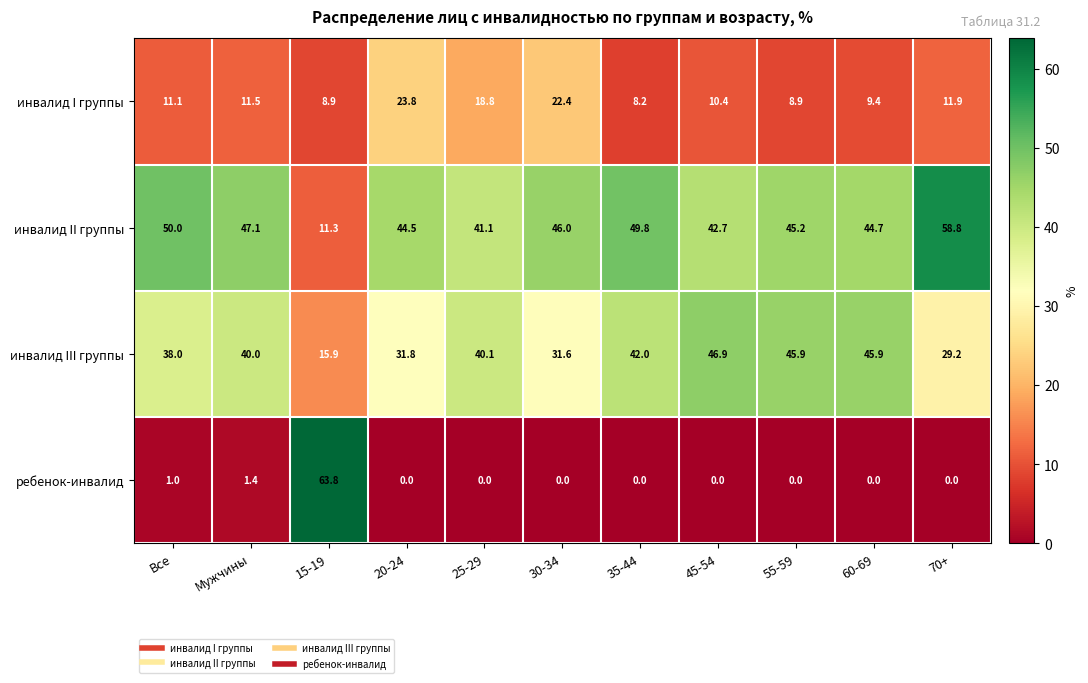

How many data points in инвалид I группы are less than 11?

5